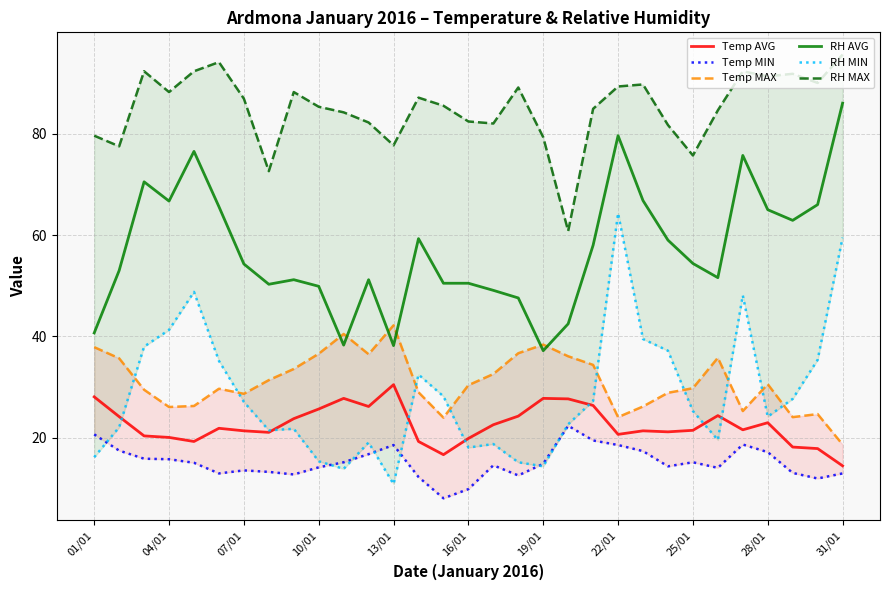

Reading left to right, transcribe all the data shown in this chart.

Temp AVG: 28.1	24.2	20.4	20.1	19.3	21.9	21.4	21.1	23.8	25.7	27.8	26.2	30.5	19.3	16.7	19.9	22.6	24.3	27.8	27.7	26.4	20.7	21.4	21.2	21.5	24.4	21.6	23.0	18.2	17.9	14.5
Temp MIN: 20.7	17.5	15.9	15.8	15.1	13.0	13.6	13.3	12.8	14.2	15.2	16.8	18.6	12.3	8.1	9.9	14.6	12.6	14.9	22.4	19.5	18.6	17.4	14.4	15.2	14.1	18.7	17.2	13.1	12.0	13.0
Temp MAX: 37.9	35.7	29.5	26.1	26.3	29.7	28.7	31.4	33.6	36.6	40.5	36.5	42.2	29.0	24.0	30.4	32.6	36.7	38.4	36.1	34.4	24.1	26.2	28.9	29.8	35.8	25.3	30.6	24.1	24.7	18.7
RH AVG: 40.7	53.0	70.5	66.7	76.5	65.6	54.3	50.3	51.2	49.9	38.3	51.2	38.2	59.3	50.5	50.5	49.1	47.6	37.2	42.5	58.0	79.6	66.8	59.0	54.4	51.6	75.7	65.0	62.9	66.0	86.0
RH MIN: 16.2	22.1	38.0	41.3	48.8	35.2	27.1	21.5	21.8	15.4	13.9	19.1	10.9	32.5	28.2	18.1	18.8	15.2	14.4	22.7	27.3	64.3	39.5	37.2	25.3	19.6	48.1	24.2	27.7	35.4	59.5
RH MAX: 79.6	77.5	92.3	88.2	92.3	94.1	86.9	72.6	88.2	85.3	84.2	82.2	77.7	87.1	85.5	82.4	82.0	89.1	79.3	60.8	84.9	89.3	89.7	81.7	75.7	84.6	92.3	91.3	91.8	90.0	95.6